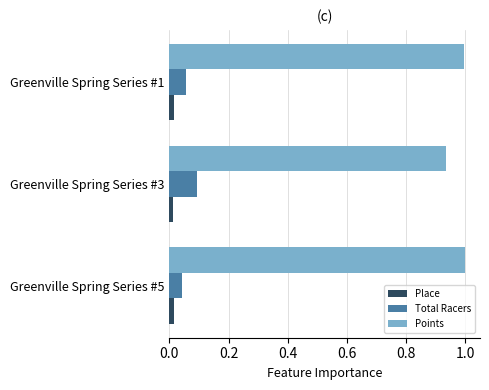

The Points series shows 0.3 at Greenville Spring Series #1. True or false?

False